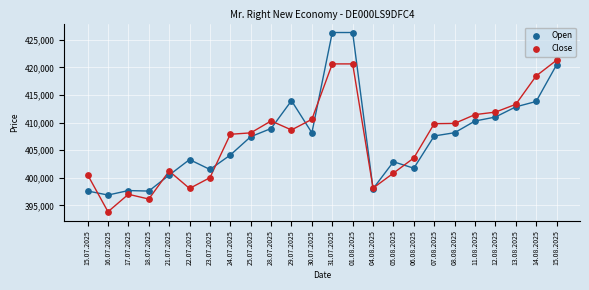

What are all the series names shown in the legend?

Open, Close